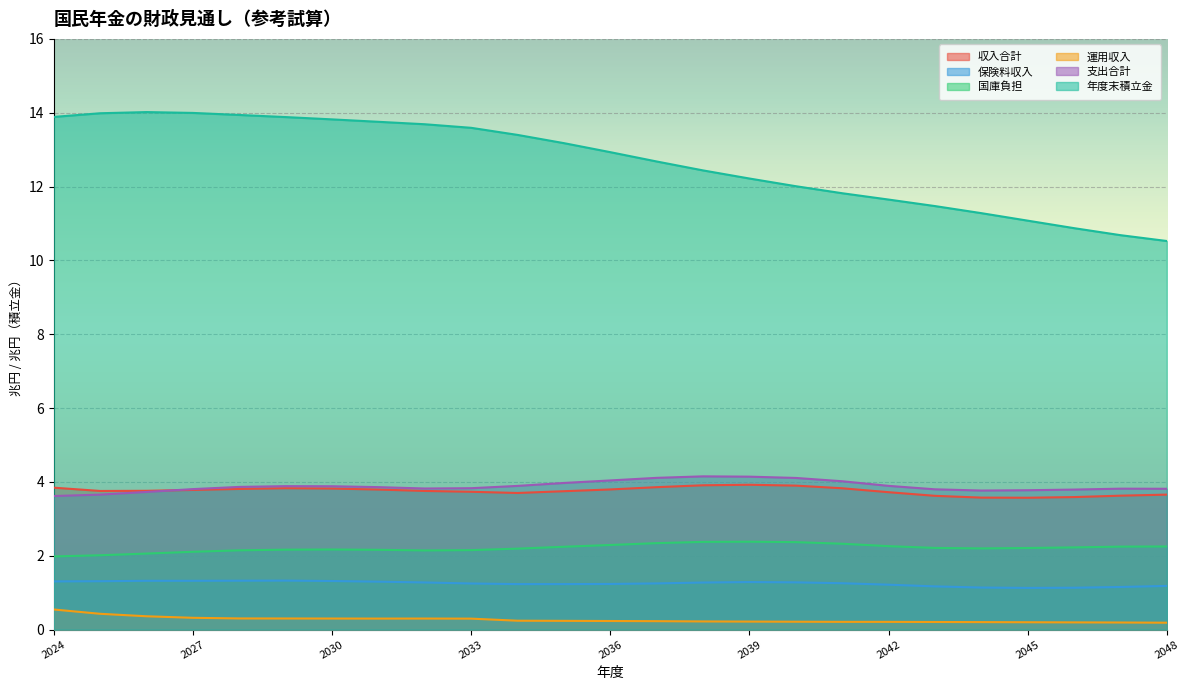

How many interior local peaks does the 運用収入 series have?

1